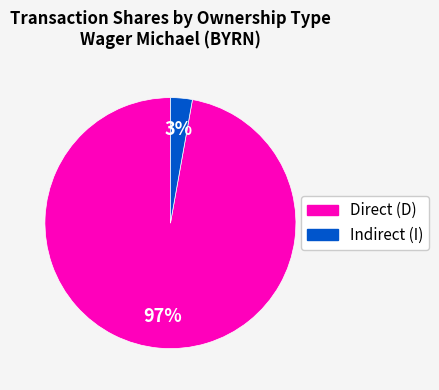

Combined, do Indirect (I) and Direct (D) account for over 50%?

Yes